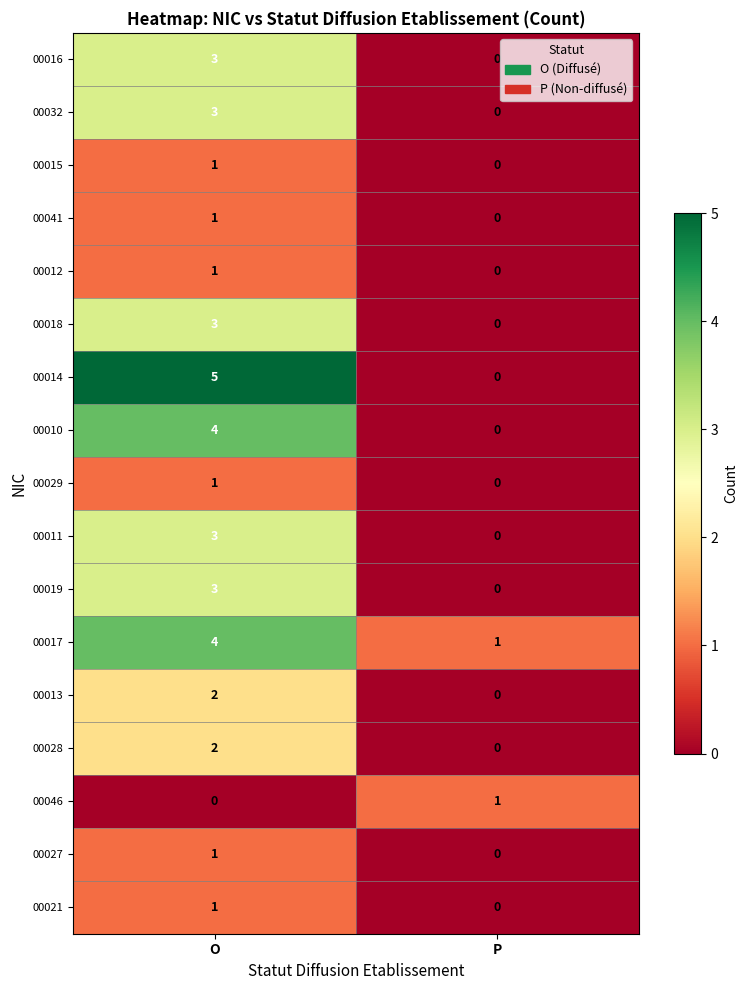

Is it true that 00046 equals 1 at P?

True